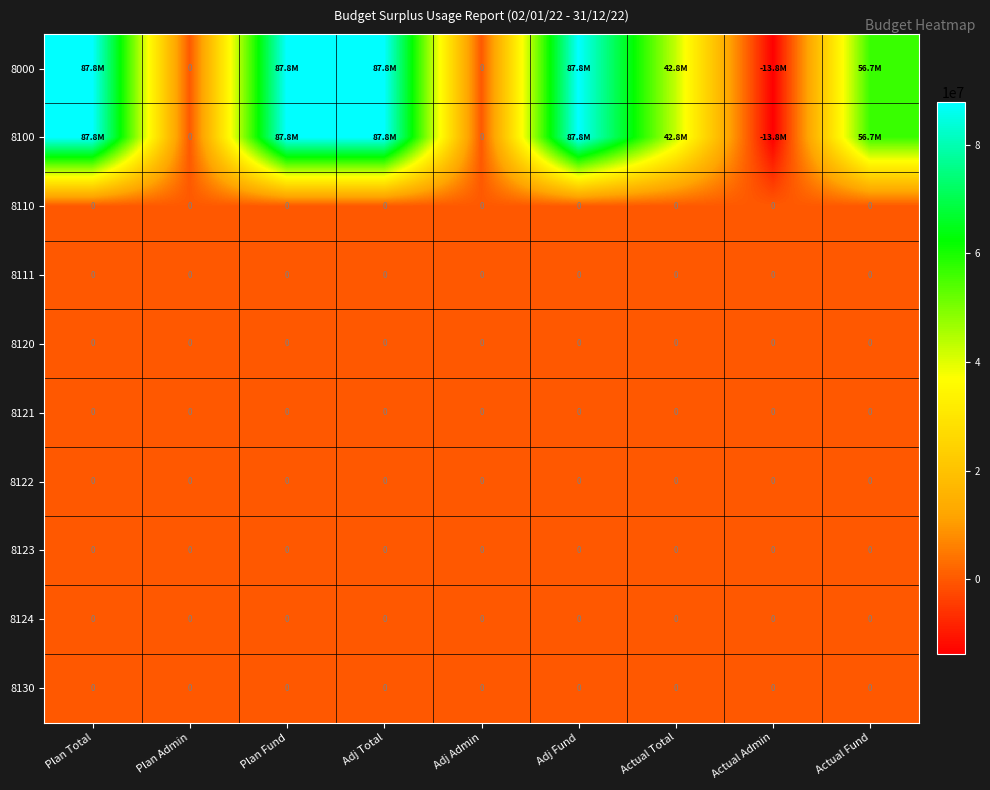

Is it true that 8111 equals 0.0 at Plan Fund?

True